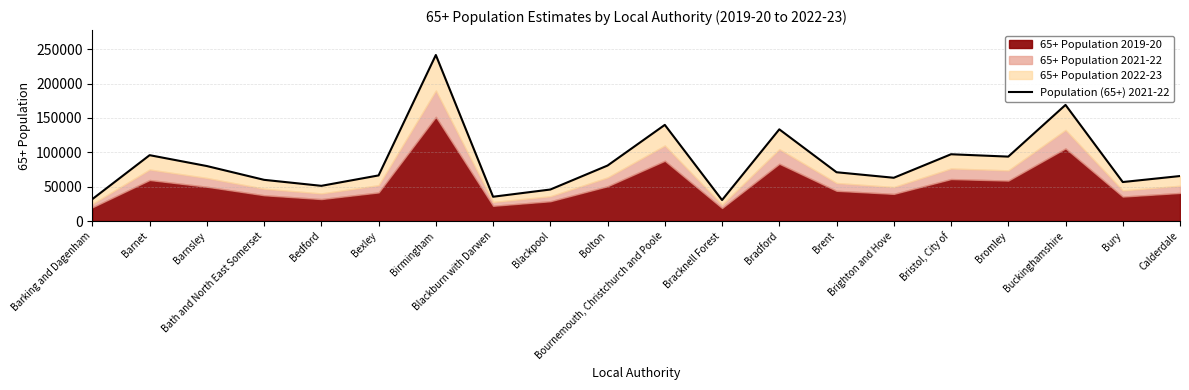

Reading left to right, transcribe all the data shown in this chart.

31933.3	95799.5	79988.8	59937.0	51234.4	66377.7	241451.3	35370.6	45858.9	80734.3	139846.1	30555.9	133357.6	70985.3	62951.4	97133.4	93707.7	168878.7	56724.8	65462.5